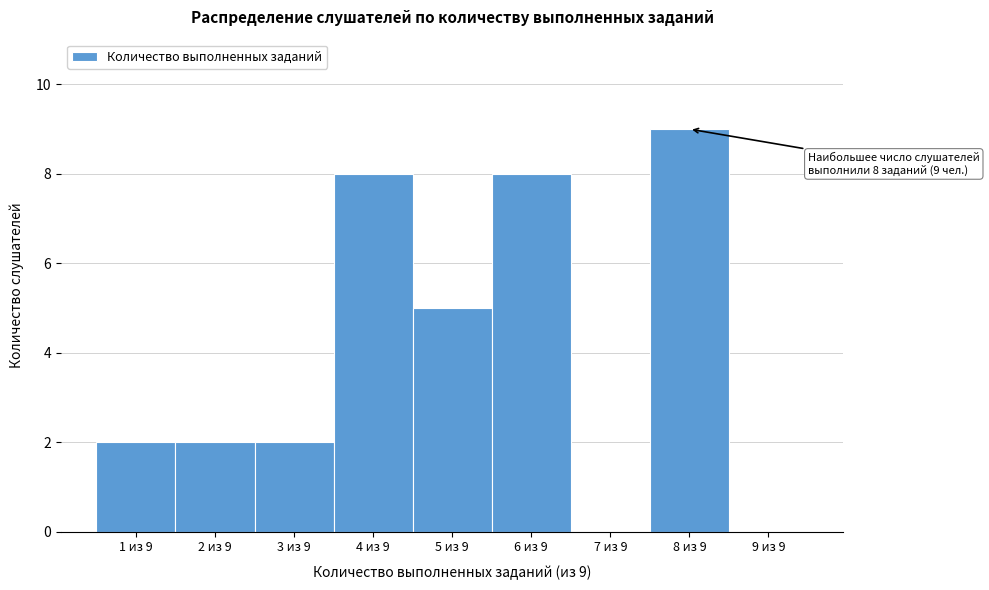

Reading left to right, what are all the values shown in this chart?

1 из 9=2	2 из 9=2	3 из 9=2	4 из 9=8	5 из 9=5	6 из 9=8	7 из 9=0	8 из 9=9	9 из 9=0